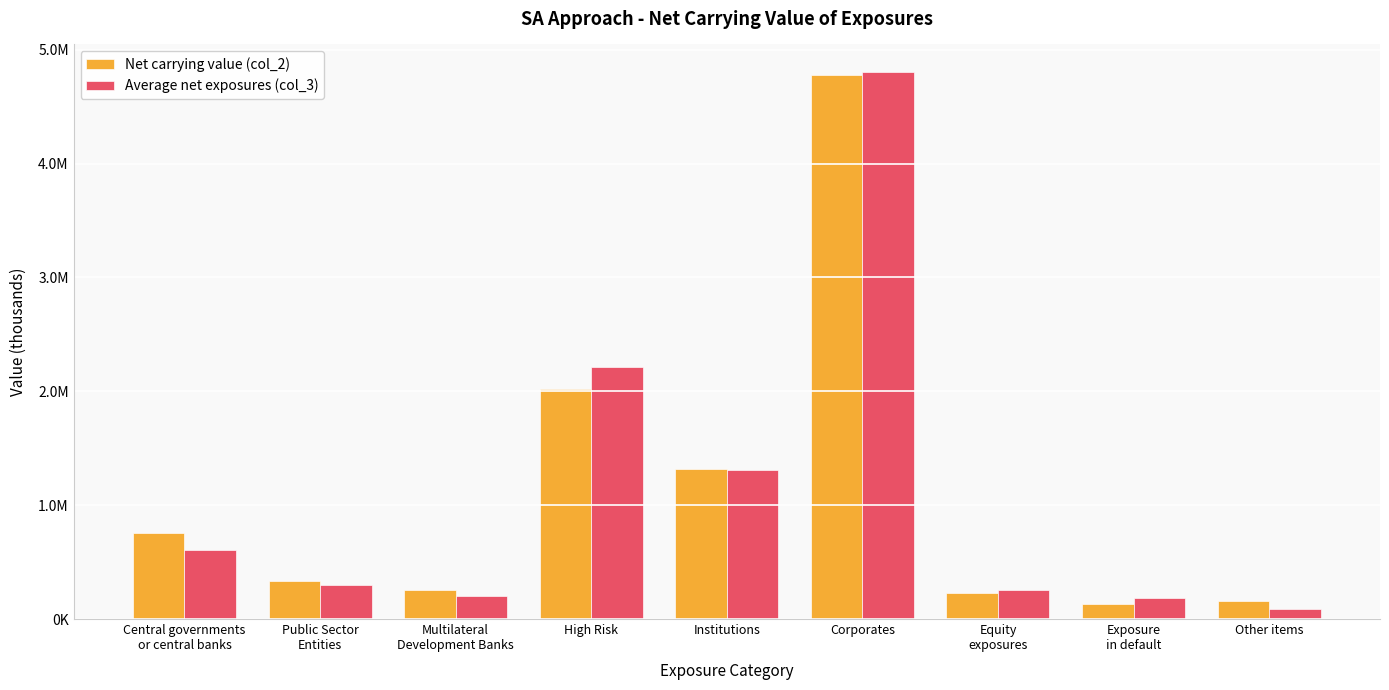

What is the value of the Average net exposures (col_3) bar at the 5th from the left?

1311103.9